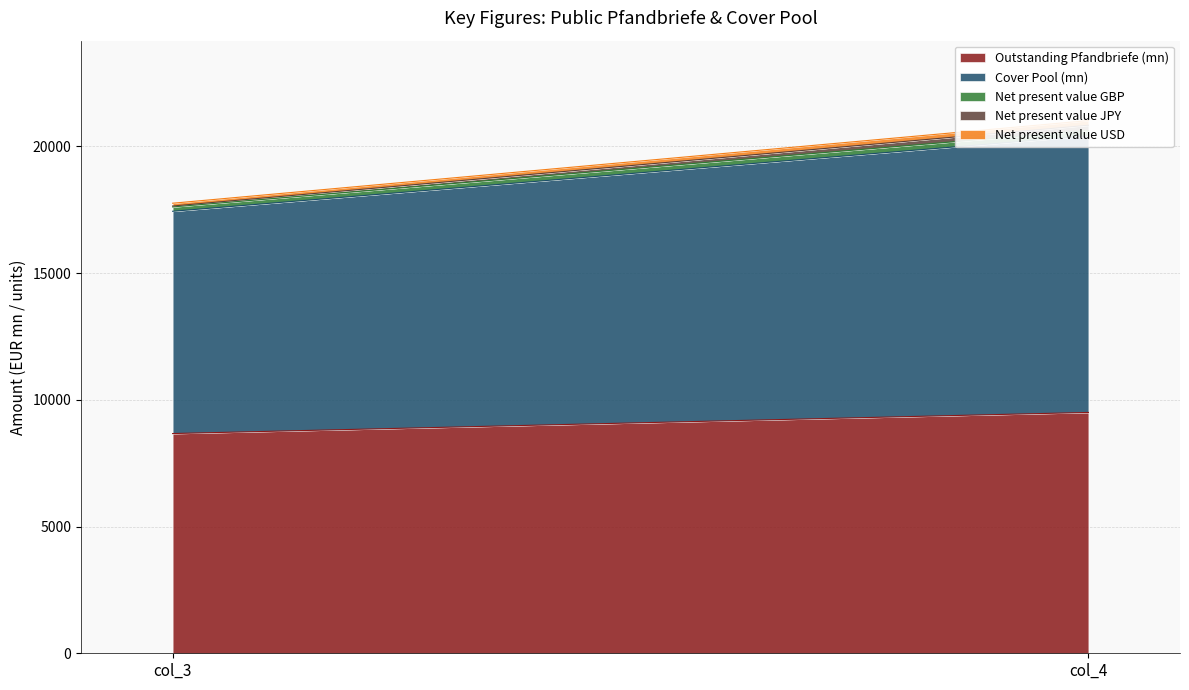

Read the Cover Pool (mn) value at col_3.

8771